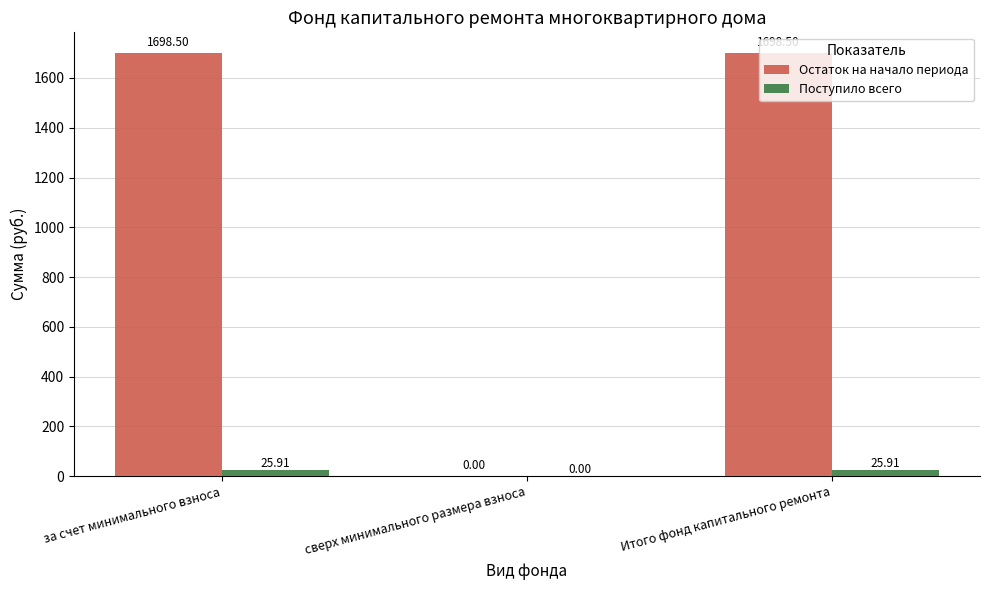

Where does the Остаток на начало периода series first go above 1698?

за счет минимального взноса